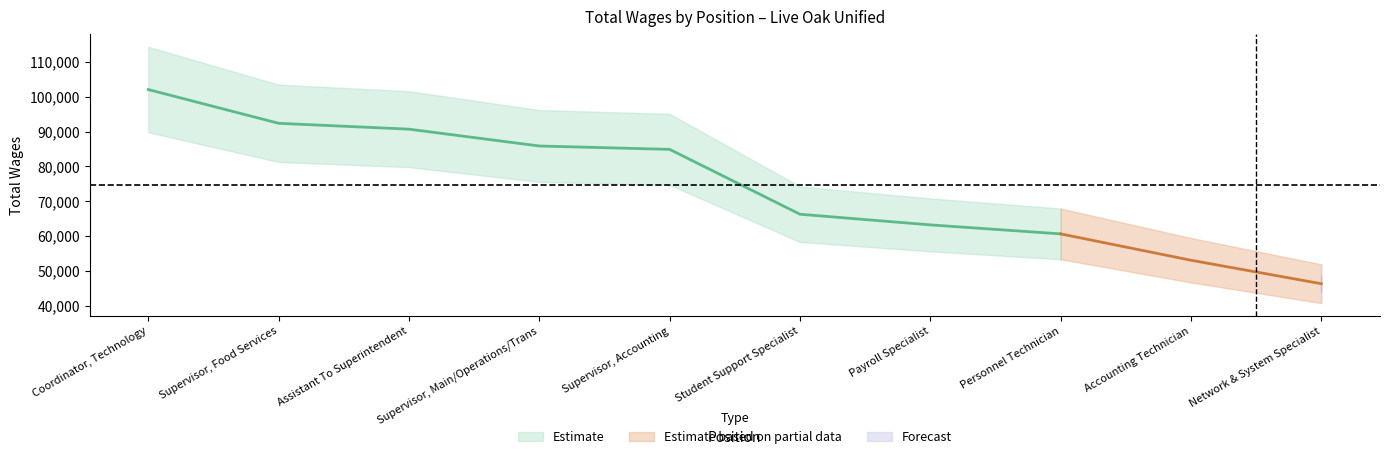

What is the greatest value displayed?

102062